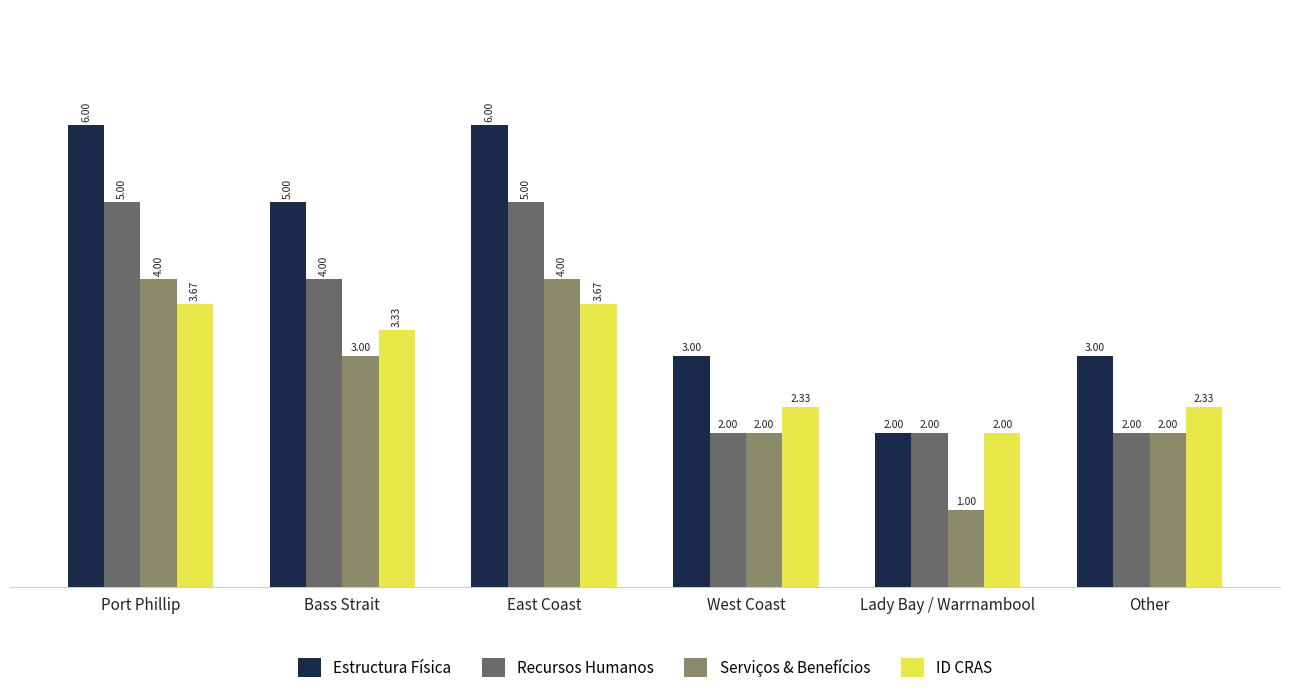

What is the spread (max minus min) of values at Bass Strait?

2.0